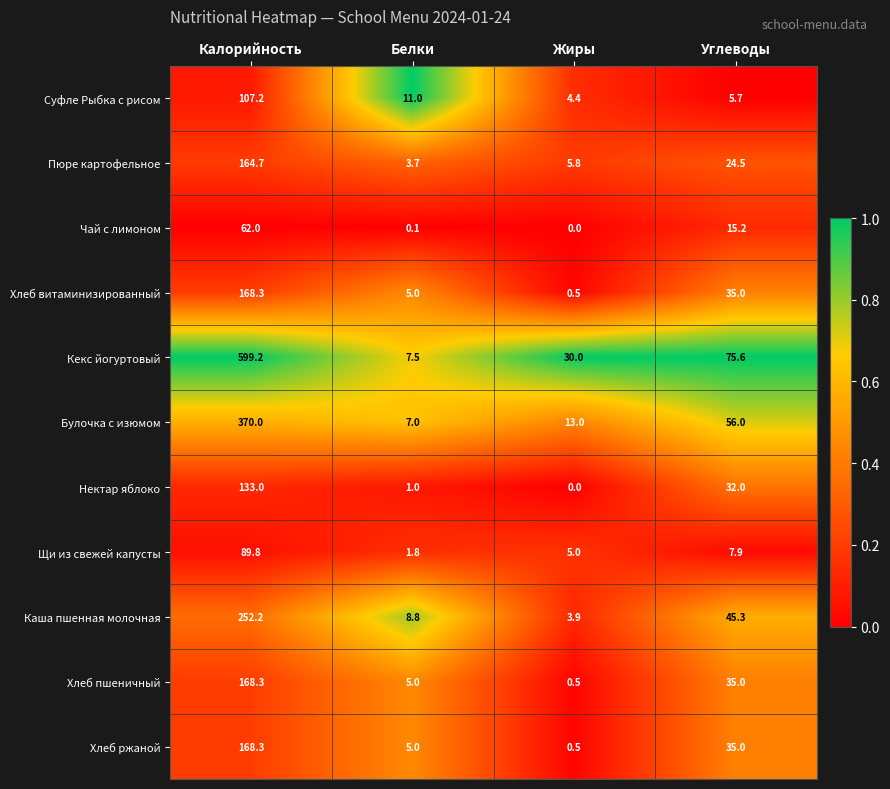

Which series has the widest spread of values?

Кекс йогуртовый